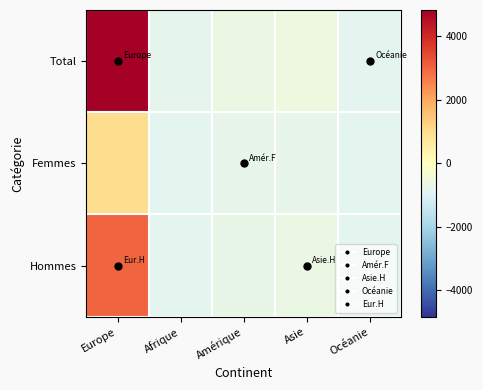

Between Afrique and Océanie, which series saw the biggest shift?

Total